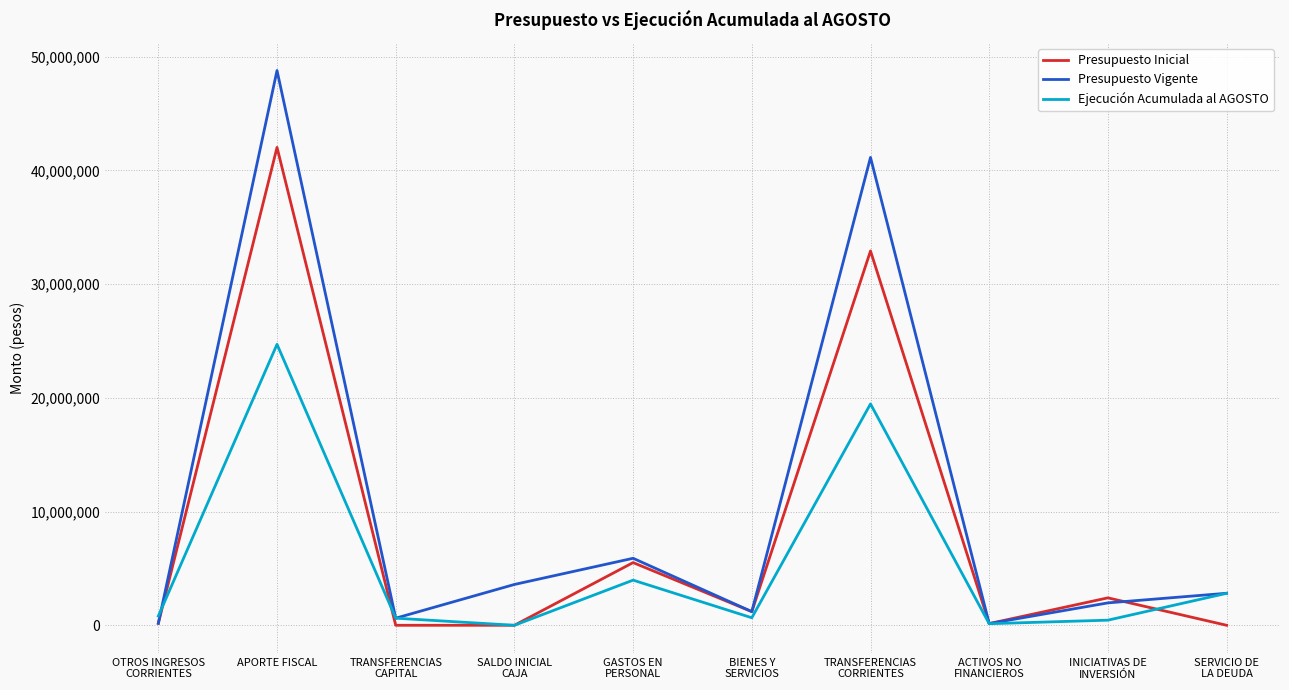

What is the spread (max minus min) of values at TRANSFERENCIAS
CORRIENTES?

21671020